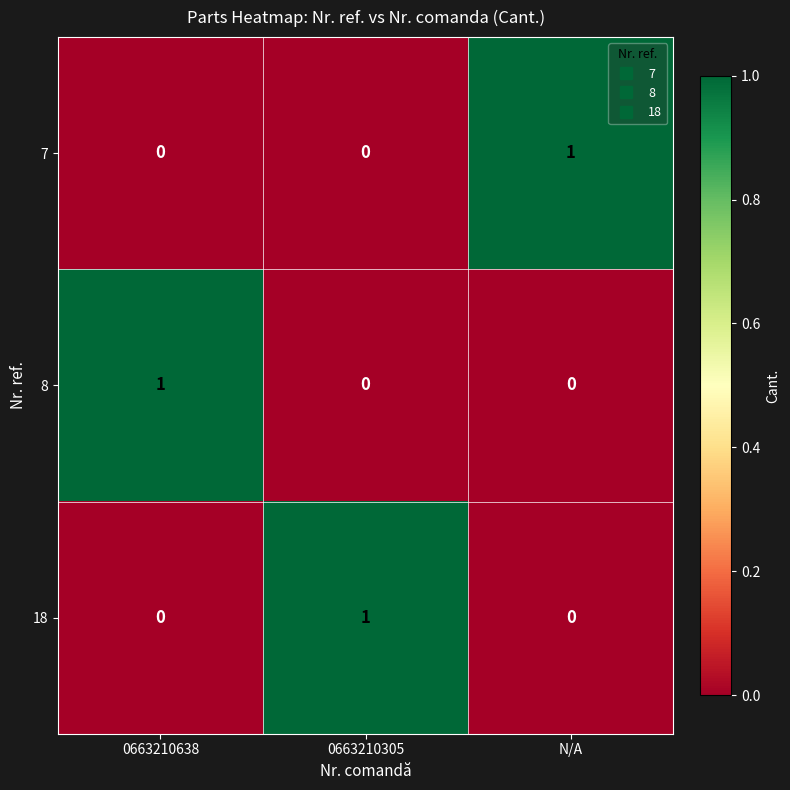

Which category has the highest value in the 8 series?

0663210638